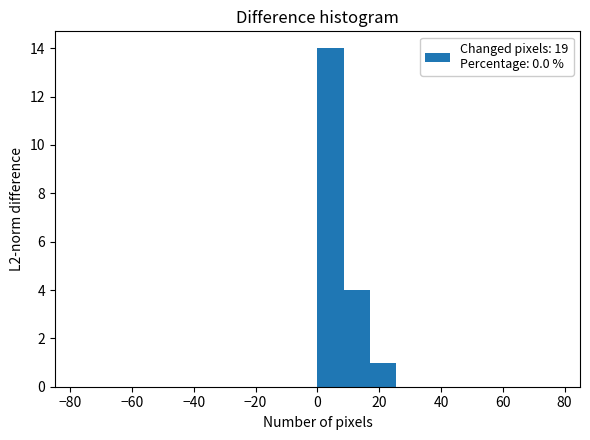

Reading left to right, list every bar in this chart as the range it spans on the x-axis followed by its height. Neither the bar edges nor the heights are printed on the chart, so give them approximately, as read against the axes.

-85.0 to -76.5: 0
-76.5 to -68.0: 0
-68.0 to -59.5: 0
-59.5 to -51.0: 0
-51.0 to -42.5: 0
-42.5 to -34.0: 0
-34.0 to -25.5: 0
-25.5 to -17.0: 0
-17.0 to -8.5: 0
-8.5 to 0.0: 0
0.0 to 8.5: 14
8.5 to 17.0: 4
17.0 to 25.5: 1
25.5 to 34.0: 0
34.0 to 42.5: 0
42.5 to 51.0: 0
51.0 to 59.5: 0
59.5 to 68.0: 0
68.0 to 76.5: 0
76.5 to 85.0: 0